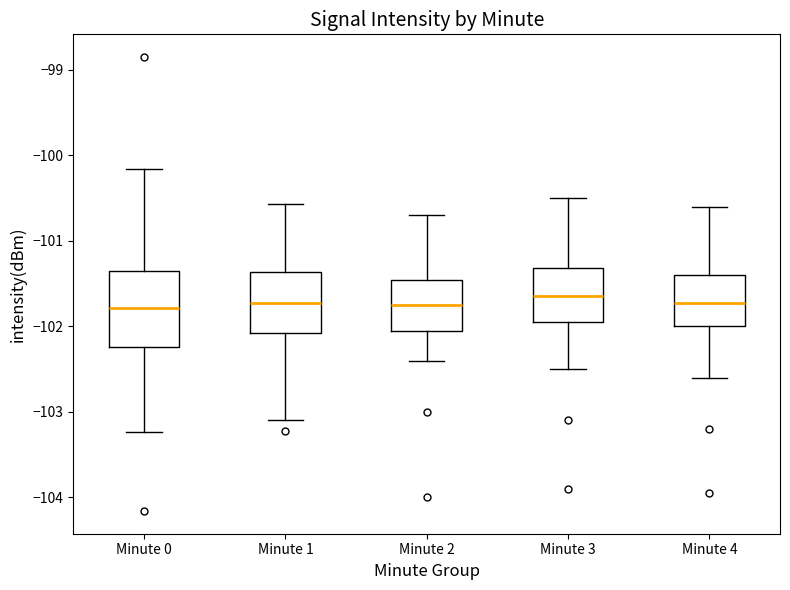

Where is the lower edge of the box for Minute 0 on the y-axis? The values are not printed on the chart, so give them approximately, as read against the axis.

-102.2